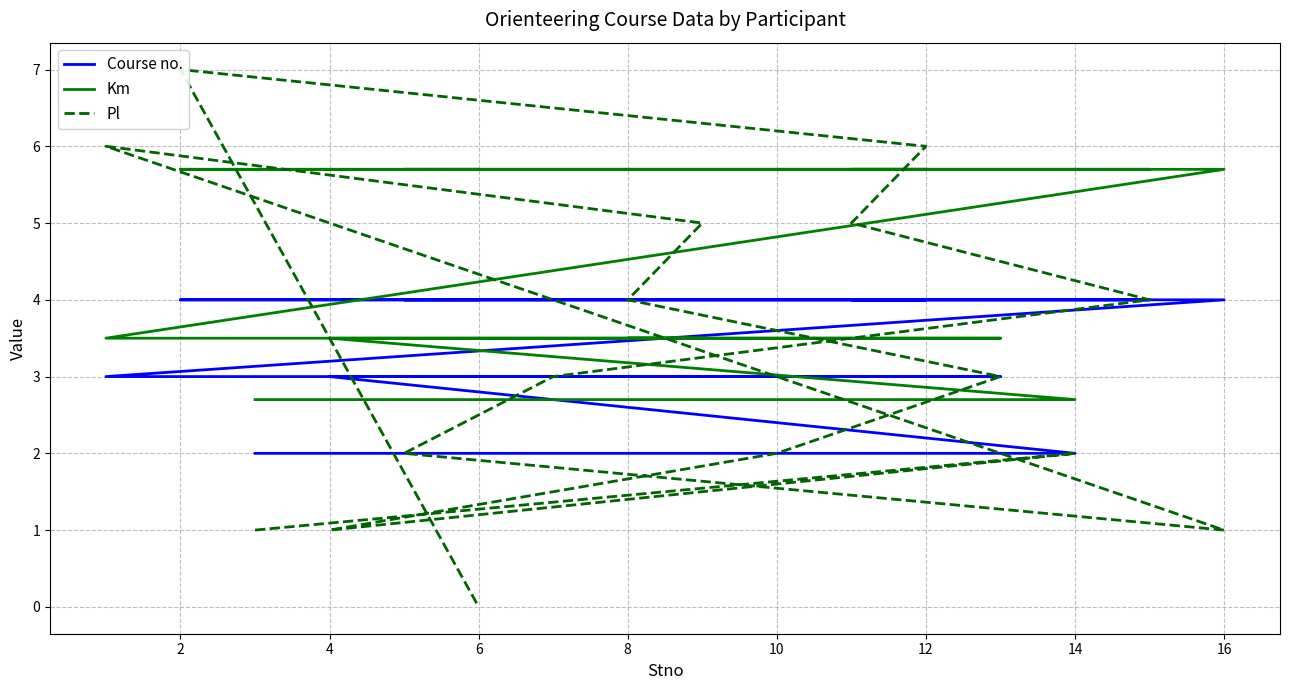

Is it true that Km equals 5.7 at 2?

True